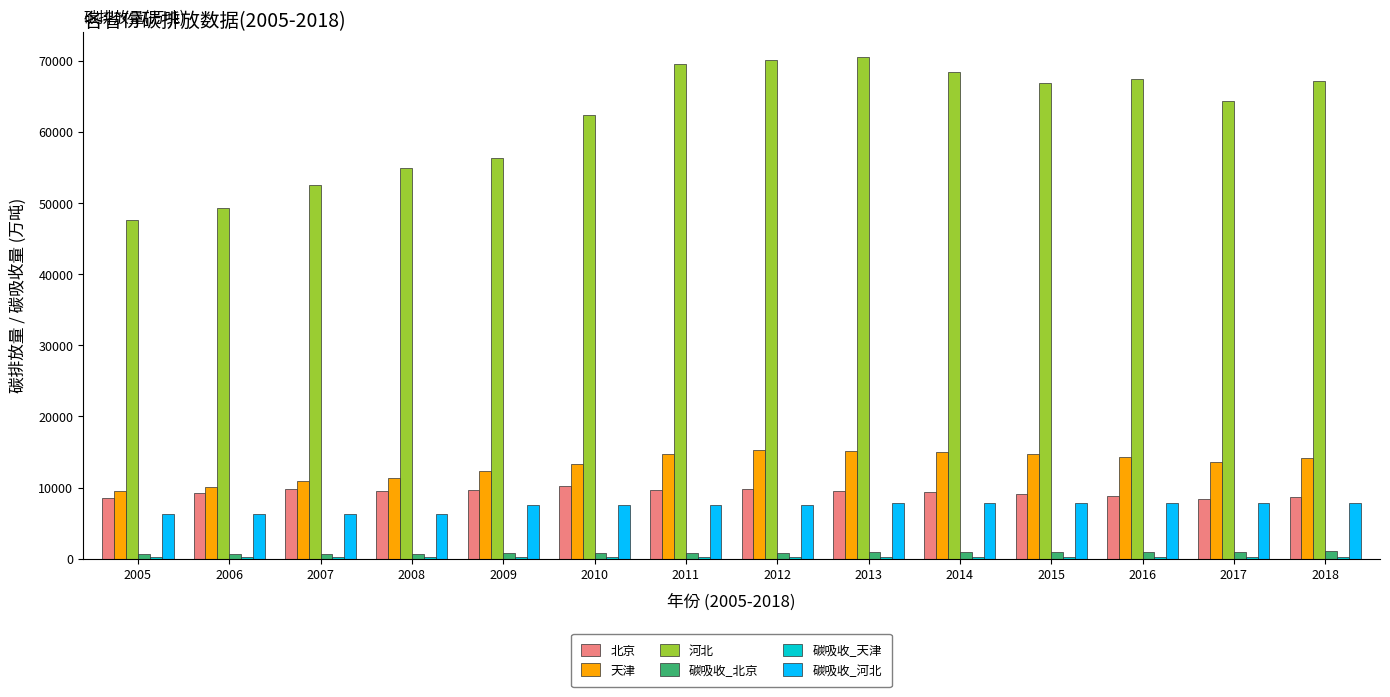

Is the value of 北京 at 2016 greater than the value of 碳吸收_河北 at 2015?

Yes